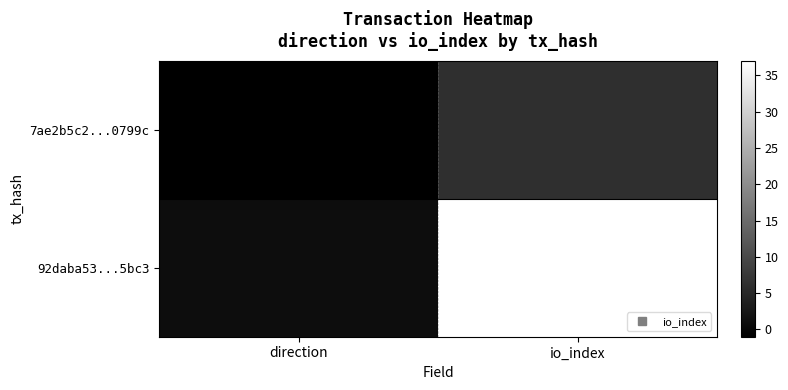

Reading left to right, what are all the values shown in this chart?

7ae2b5c2...0799c: direction=-1	io_index=6
92daba53...5bc3: direction=1	io_index=37